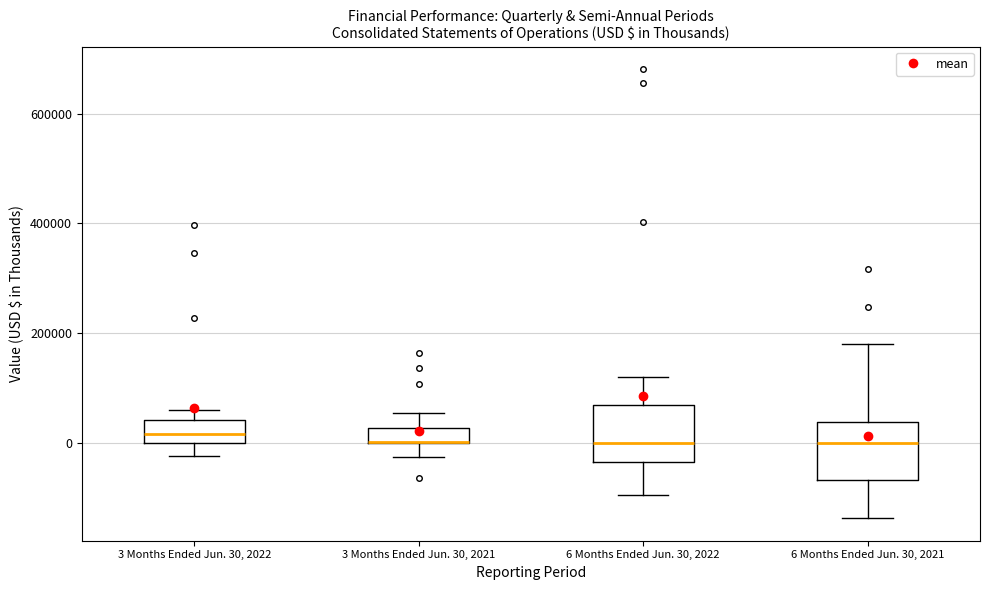

Where is the upper edge of the box for 3 Months Ended Jun. 30, 2022 on the y-axis? The values are not printed on the chart, so give them approximately, as read against the axis.

40000